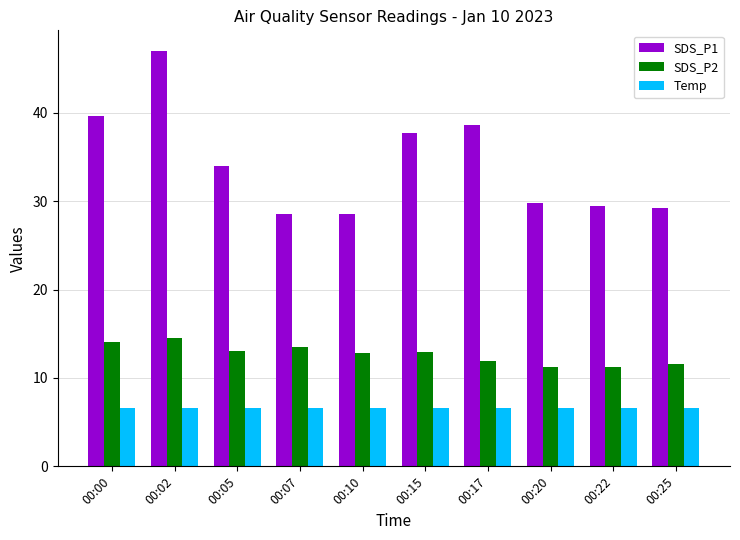

What is the maximum value shown in the chart?

47.0